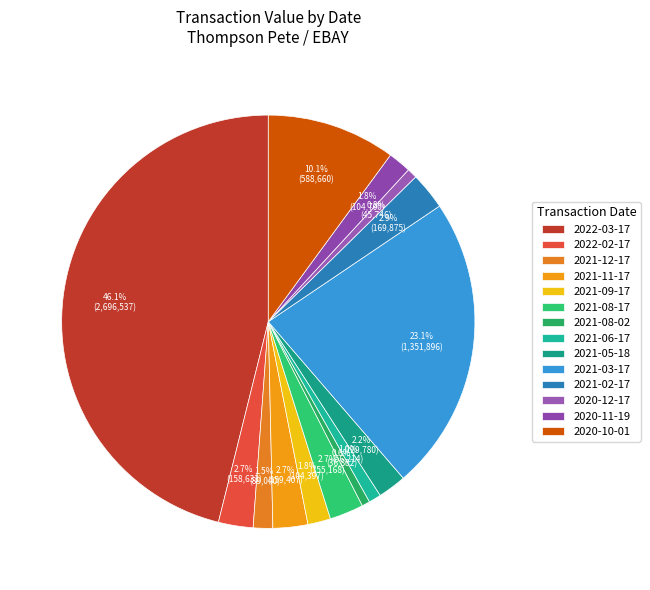

To the nearest percent, what is the difference between the largest and smallest slice percentages?

45%